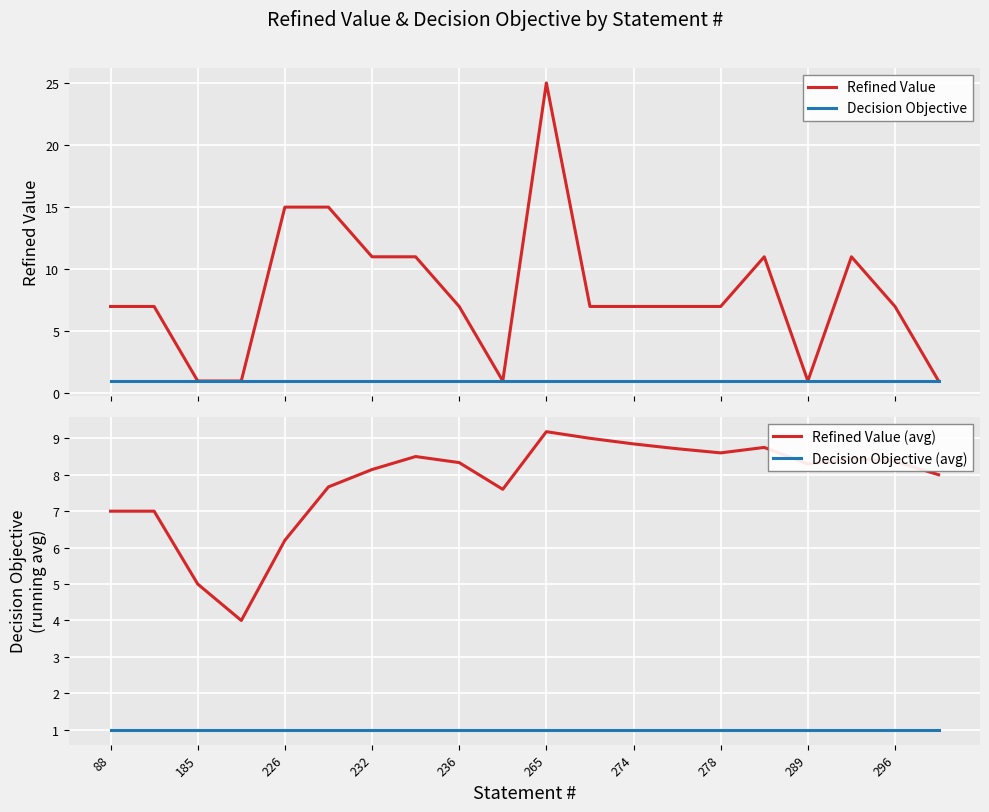

True or false: Decision Objective (avg) and Refined Value (avg) cross at least once.

False